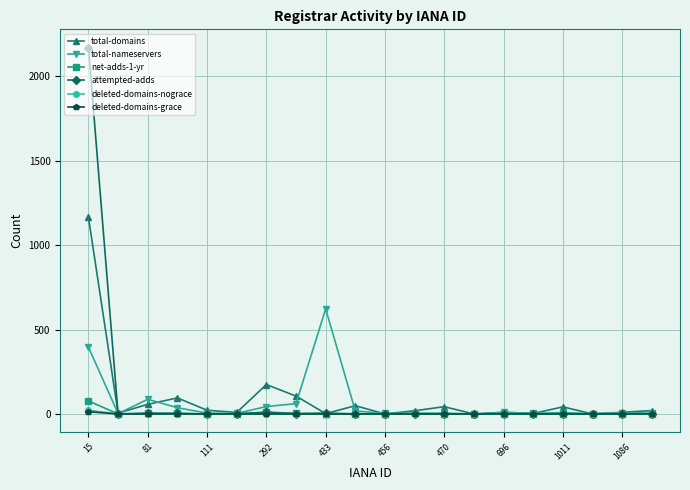

What is the difference between the second highest and second lowest values in the attempted-adds series?

9